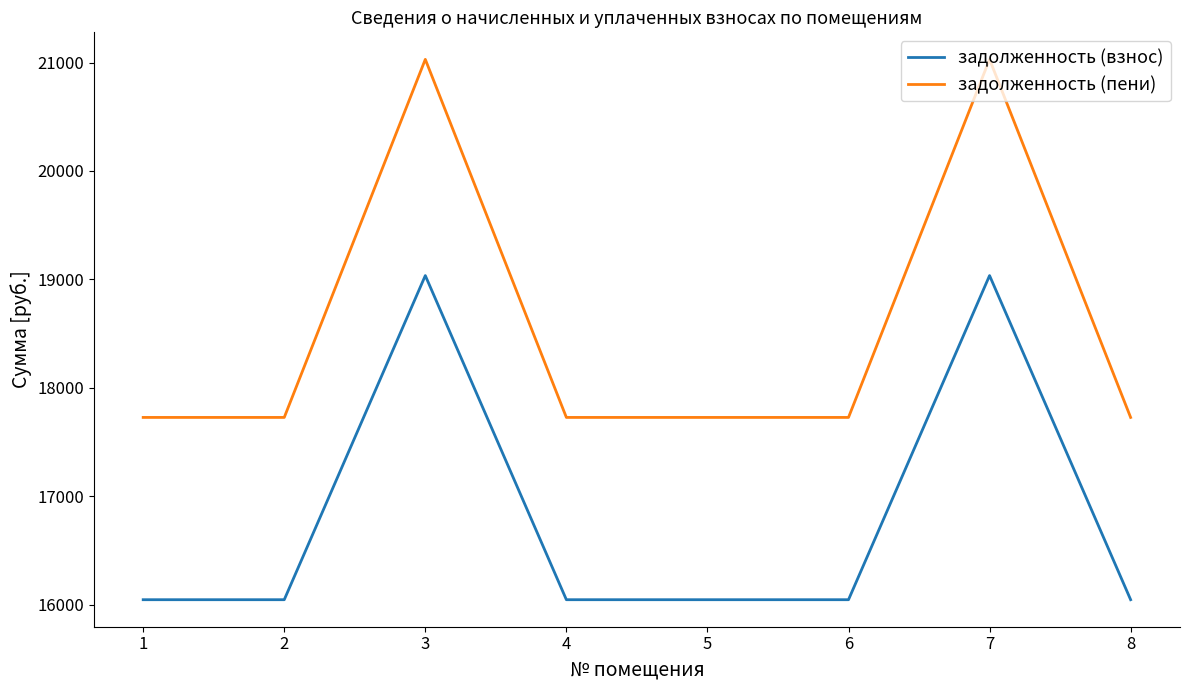

Reading right to left, extract all data points from this chart.

задолженность (взнос): 16047.1	19035.6	16047.1	16047.1	16047.1	19035.6	16047.1	16047.1
задолженность (пени): 17727.7	21029.2	17727.7	17727.7	17727.7	21029.2	17727.7	17727.7